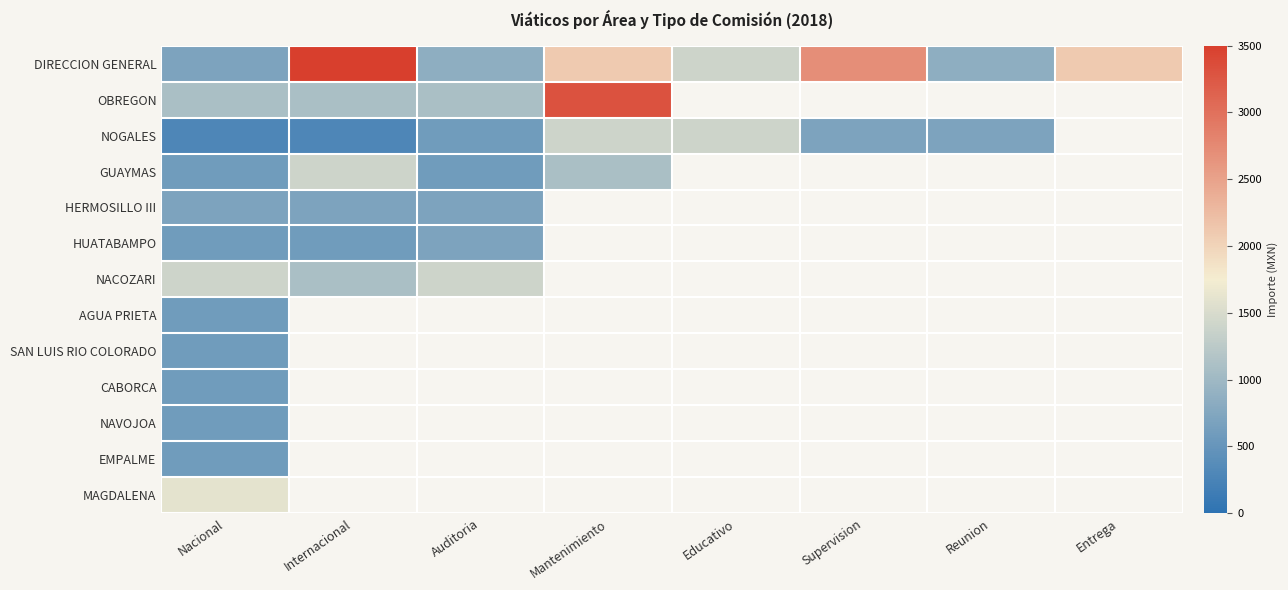

How many values in MAGDALENA are above zero?

1